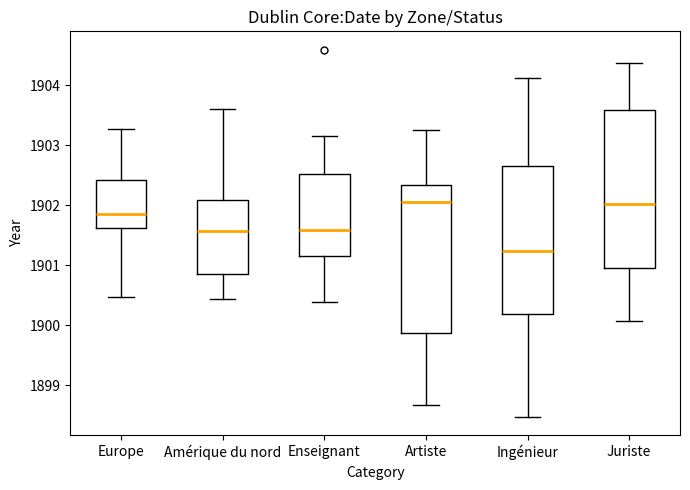

Reading left to right, read every box against the y-axis: the position of its median line, the range the box covers, and the ends of its whiskers. The values are not printed on the chart, so give them approximately, as read against the axis.

Europe: median 1901.9, box 1901.6 to 1902.4, whiskers 1900.5 to 1903.3
Amérique du nord: median 1901.6, box 1900.9 to 1902.1, whiskers 1900.4 to 1903.6
Enseignant: median 1901.6, box 1901.2 to 1902.5, whiskers 1900.4 to 1903.2
Artiste: median 1902.0, box 1899.9 to 1902.3, whiskers 1898.7 to 1903.3
Ingénieur: median 1901.2, box 1900.2 to 1902.7, whiskers 1898.5 to 1904.1
Juriste: median 1902.0, box 1900.9 to 1903.6, whiskers 1900.1 to 1904.4